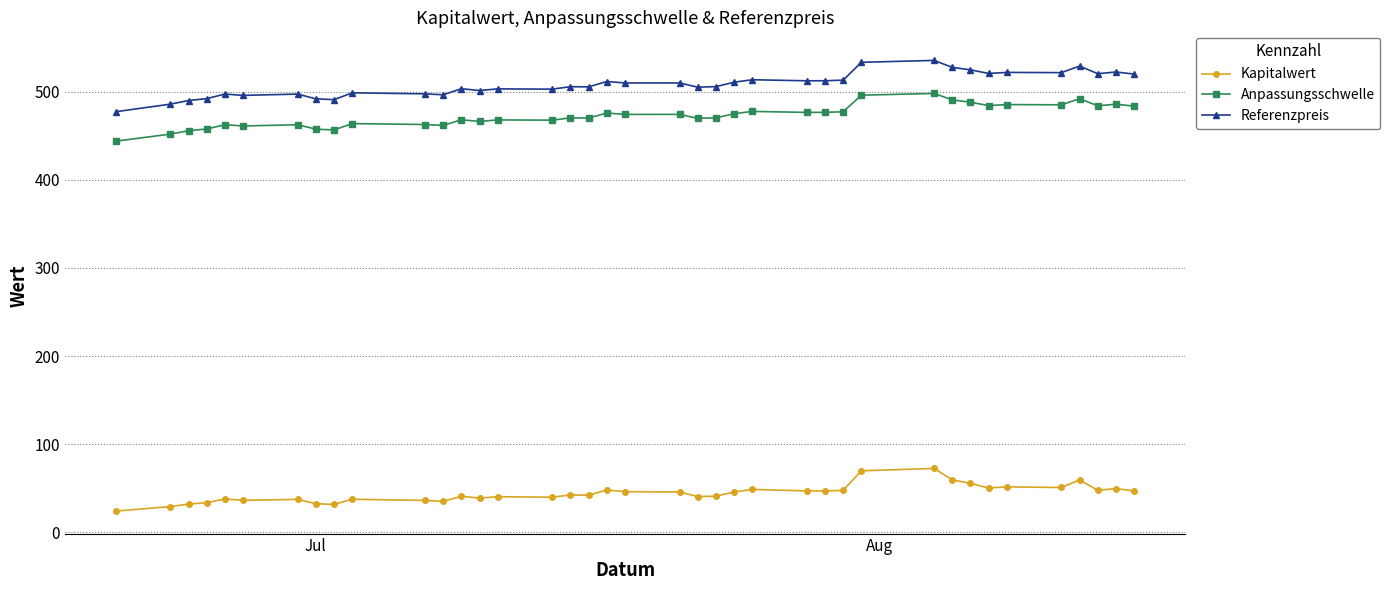

How many lines are shown in the chart?

3